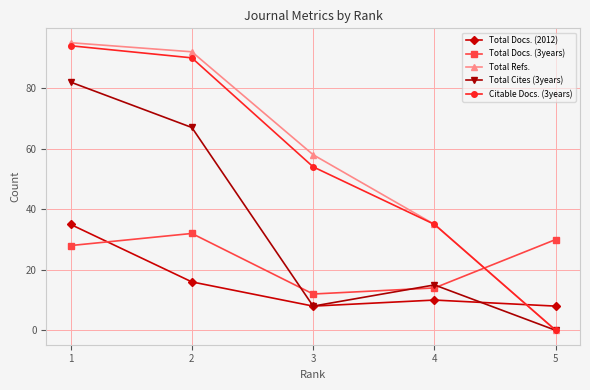

List the series in order of their peak value, highest first.

Total Refs., Citable Docs. (3years), Total Cites (3years), Total Docs. (2012), Total Docs. (3years)